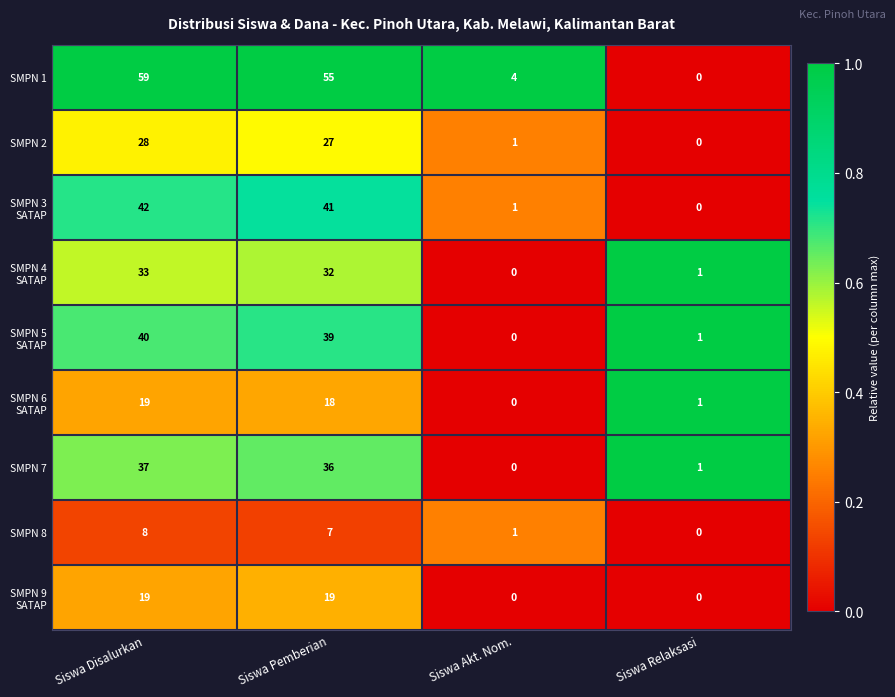

How many categories are shown in the chart?

4